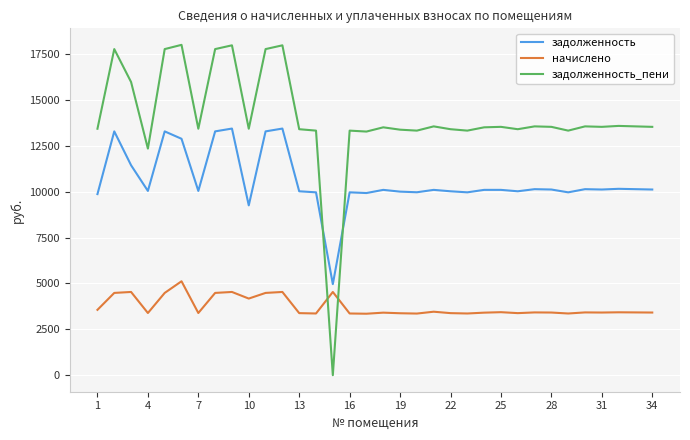

What is the maximum value for задолженность?

13440.0